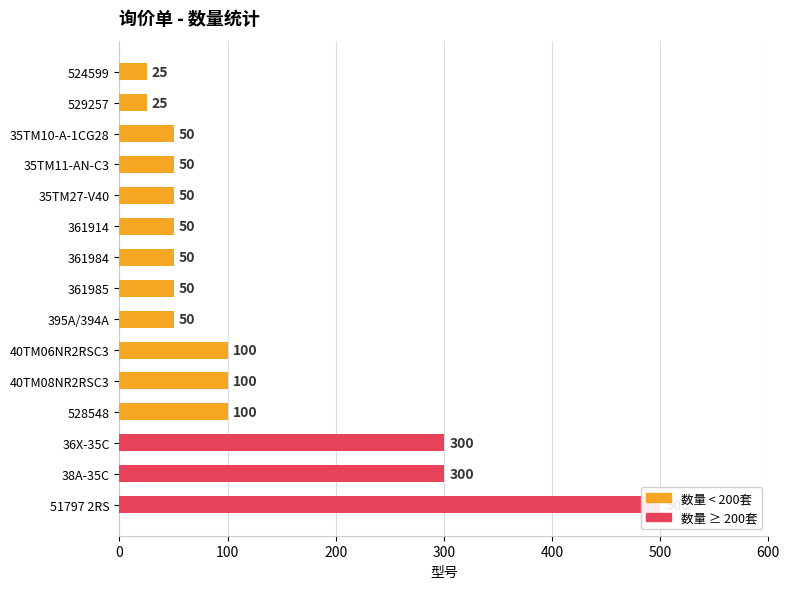

What position from the left is 528548?

4